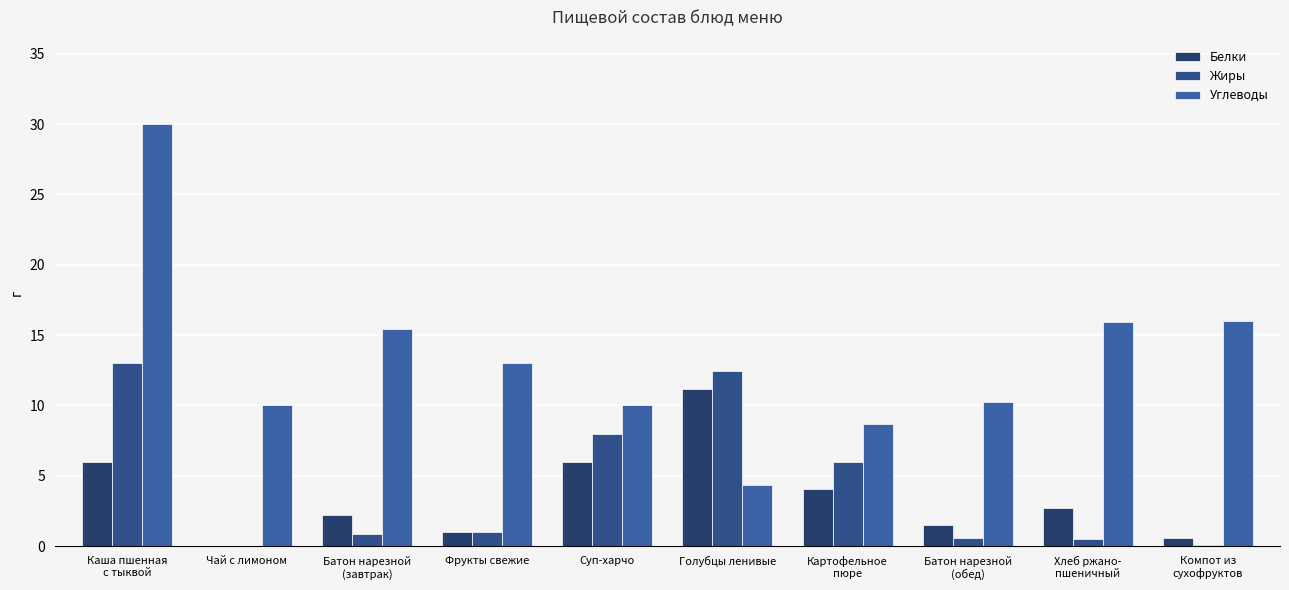

At which label is Углеводы closest to 17?

Компот из
сухофруктов